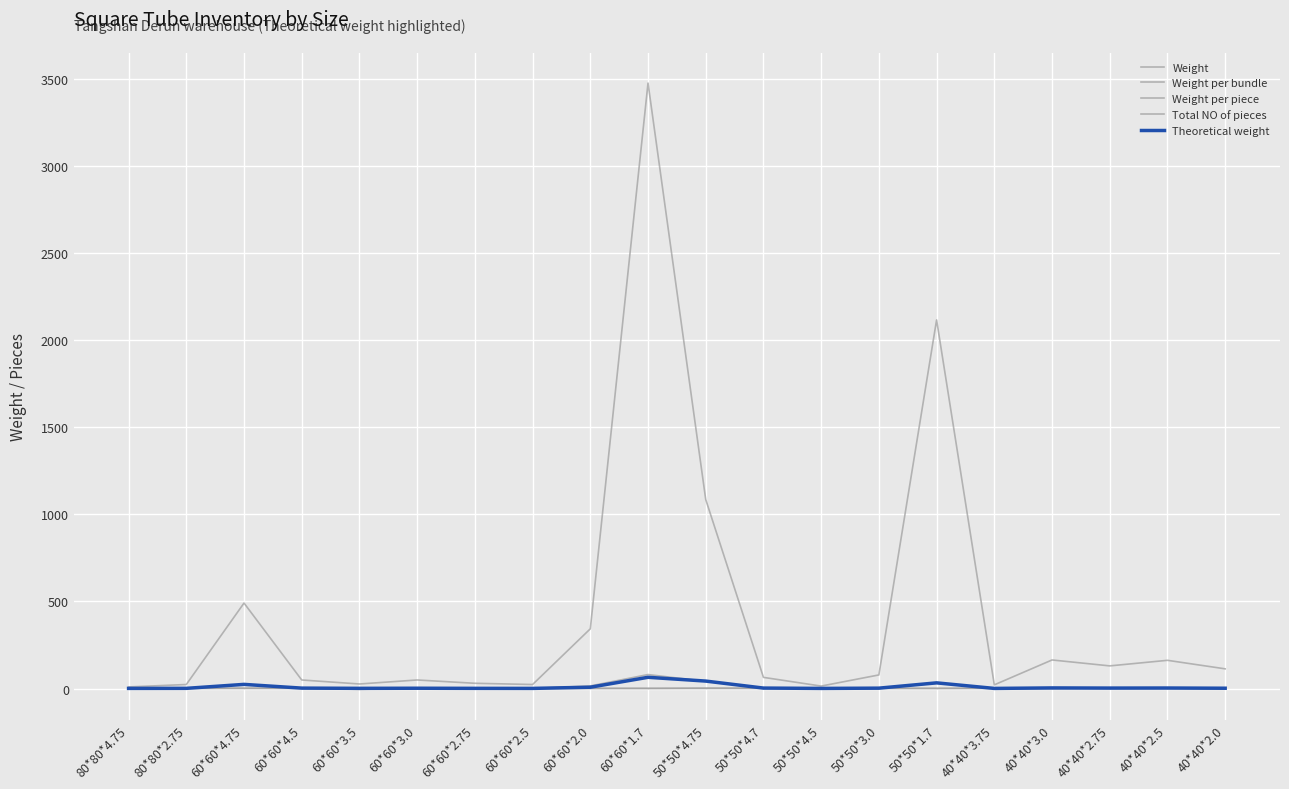

What is the label of the 20th point from the right?

80*80*4.75